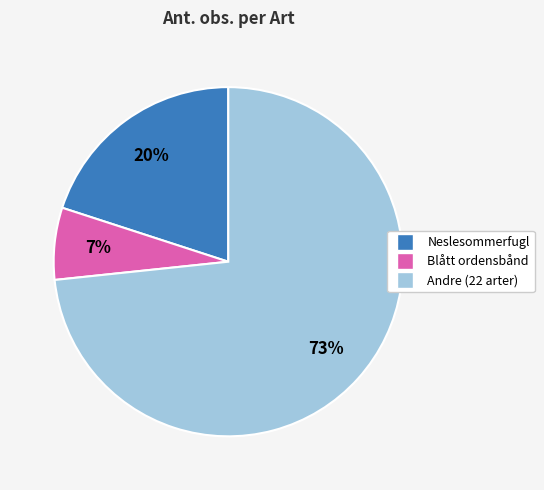

To the nearest percent, what is the average slice percentage?

33%